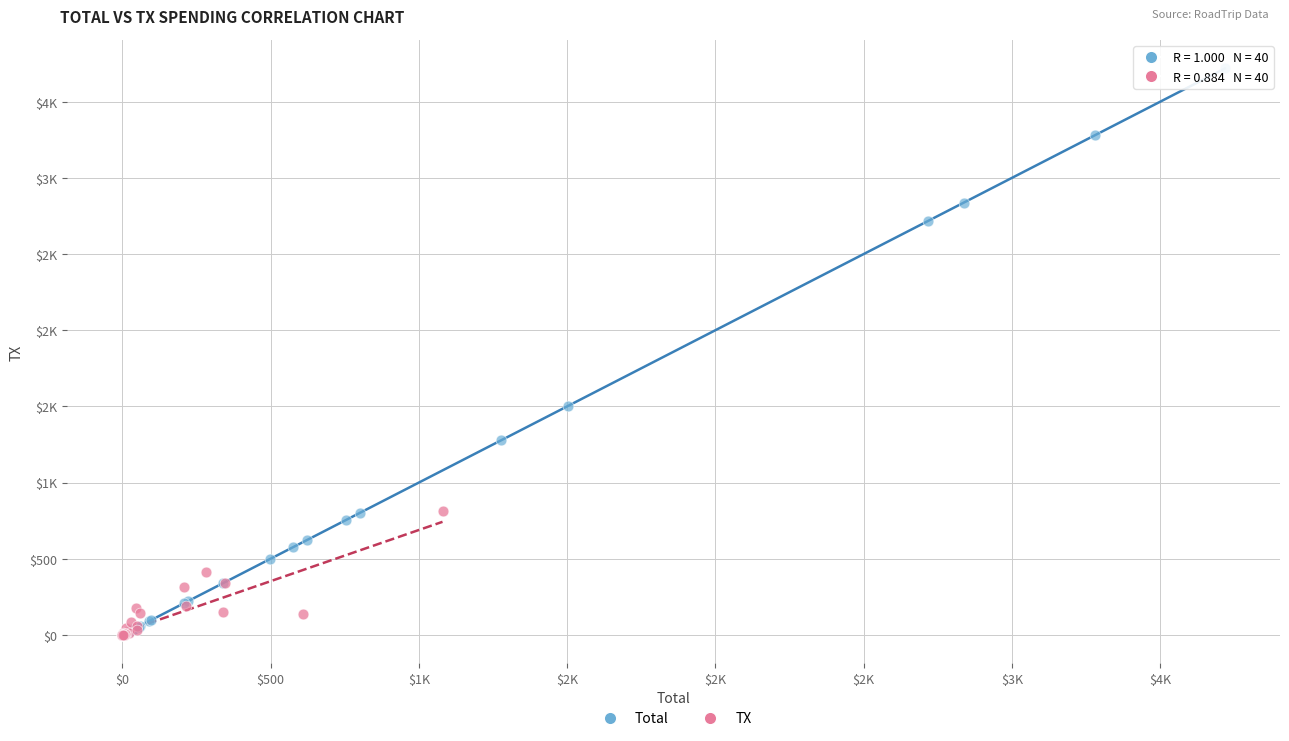

What are all the series names shown in the legend?

Total, TX